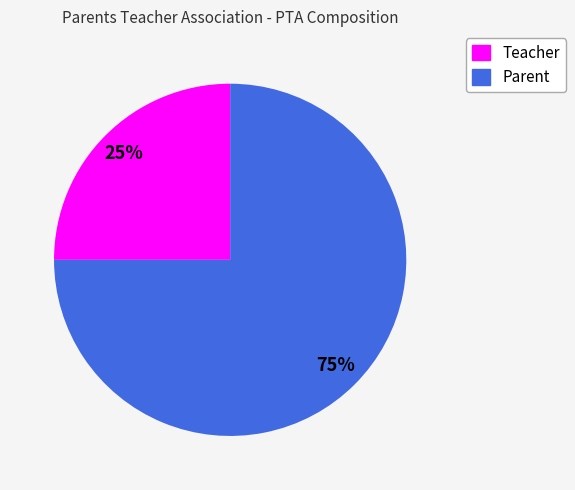

Approximately how many times larger is the value at Parent compared to Teacher?

3.0